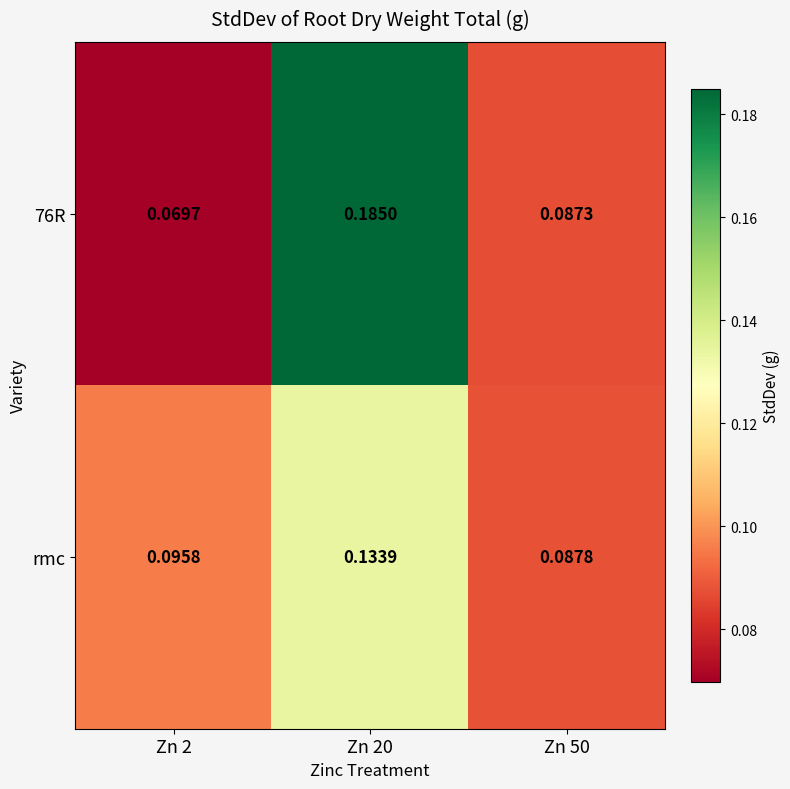

Is the value of 76R at Zn 20 greater than the value of rmc at Zn 50?

Yes